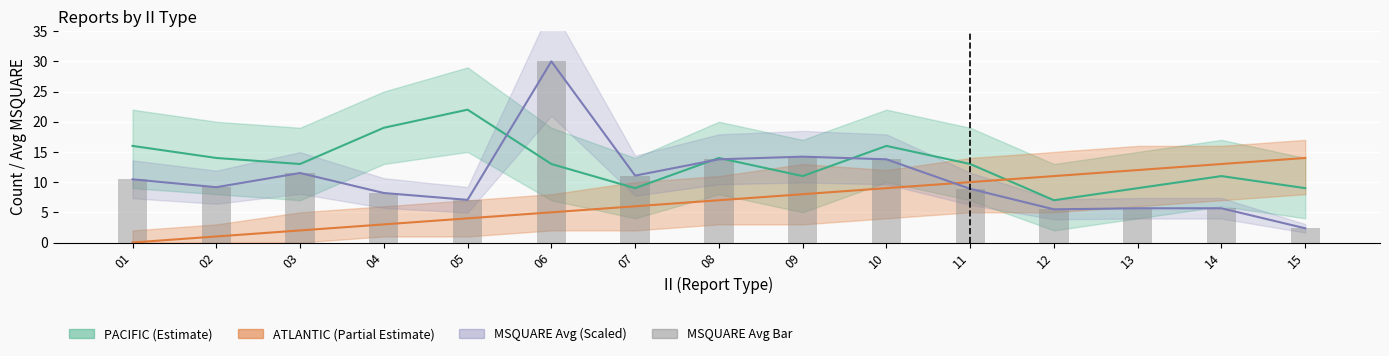

What is the total value across all series at 01?

36.9